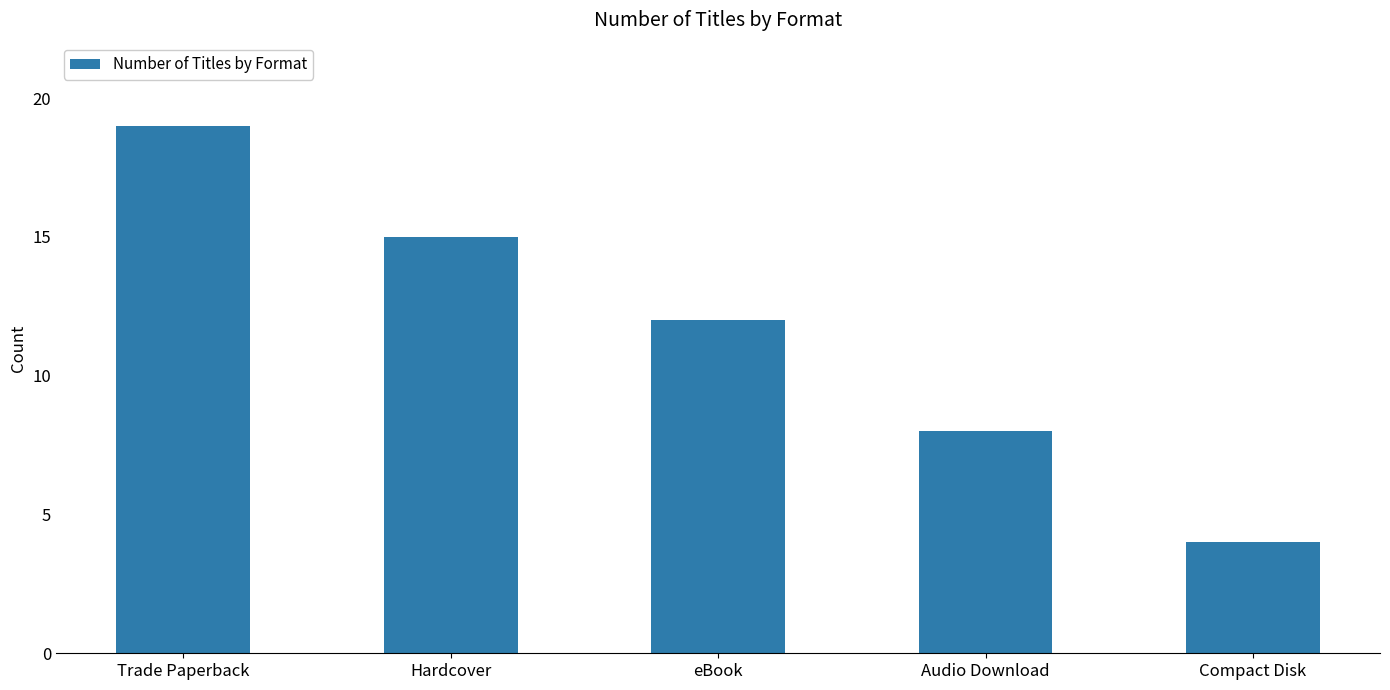

Read the value at Hardcover.

15